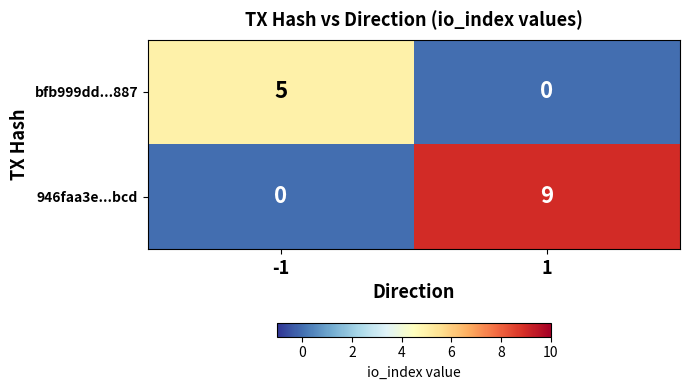

What is the maximum value for 946faa3e...bcd?

9